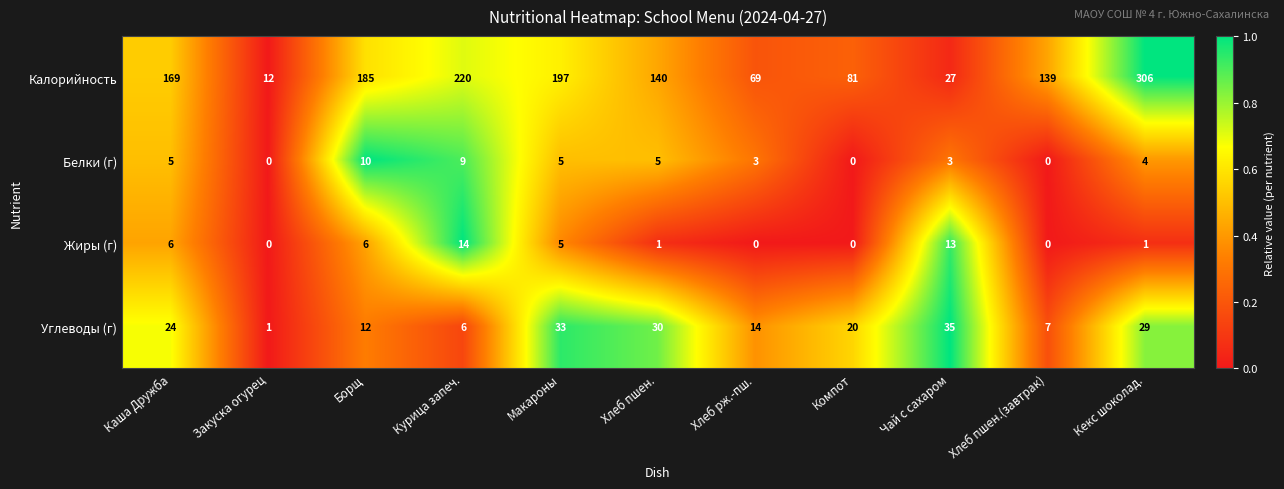

The Калорийность series shows 332 at Борщ. True or false?

False